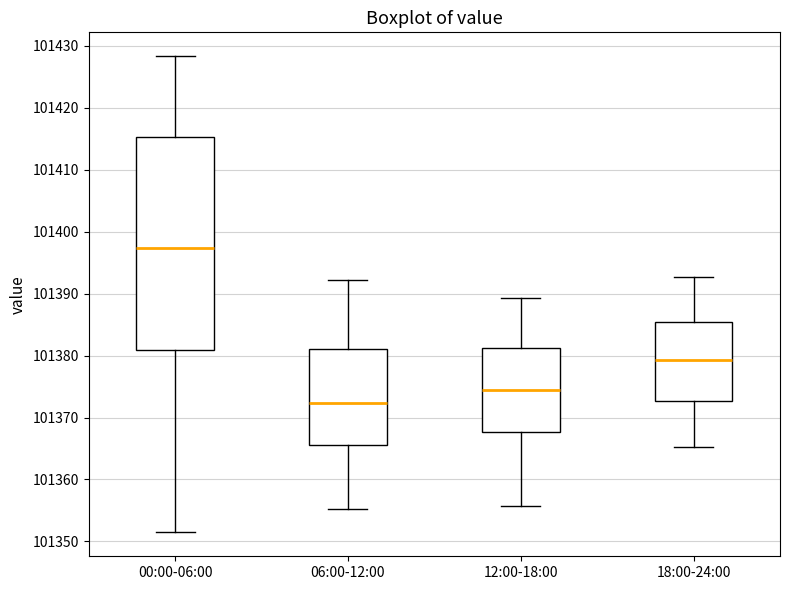

Reading left to right, read every box against the y-axis: the position of its median line, the range the box covers, and the ends of its whiskers. The values are not printed on the chart, so give them approximately, as read against the axis.

00:00-06:00: median 101397, box 101381 to 101415, whiskers 101351 to 101428
06:00-12:00: median 101372, box 101366 to 101381, whiskers 101355 to 101392
12:00-18:00: median 101374, box 101368 to 101381, whiskers 101356 to 101389
18:00-24:00: median 101379, box 101373 to 101385, whiskers 101365 to 101393